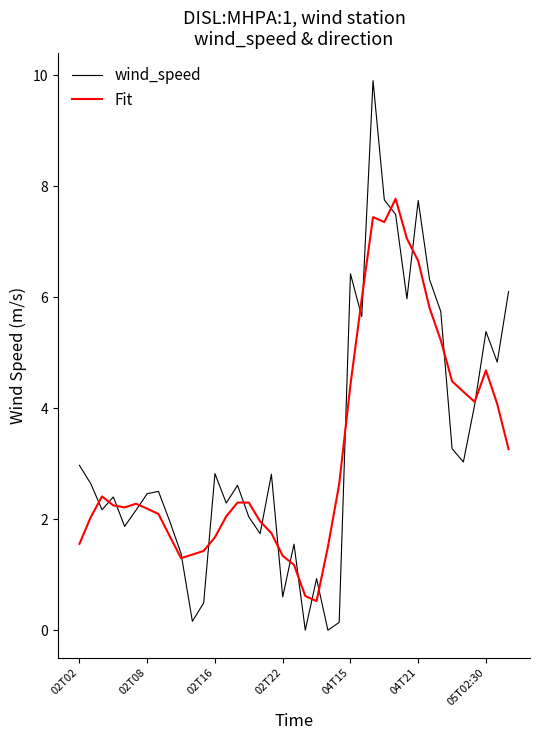

Is this an area chart (filled region under the line)?

No